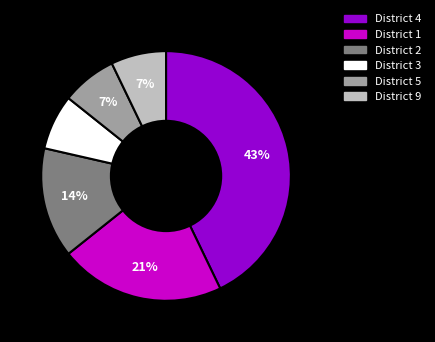

How many slices are in this pie chart?

6